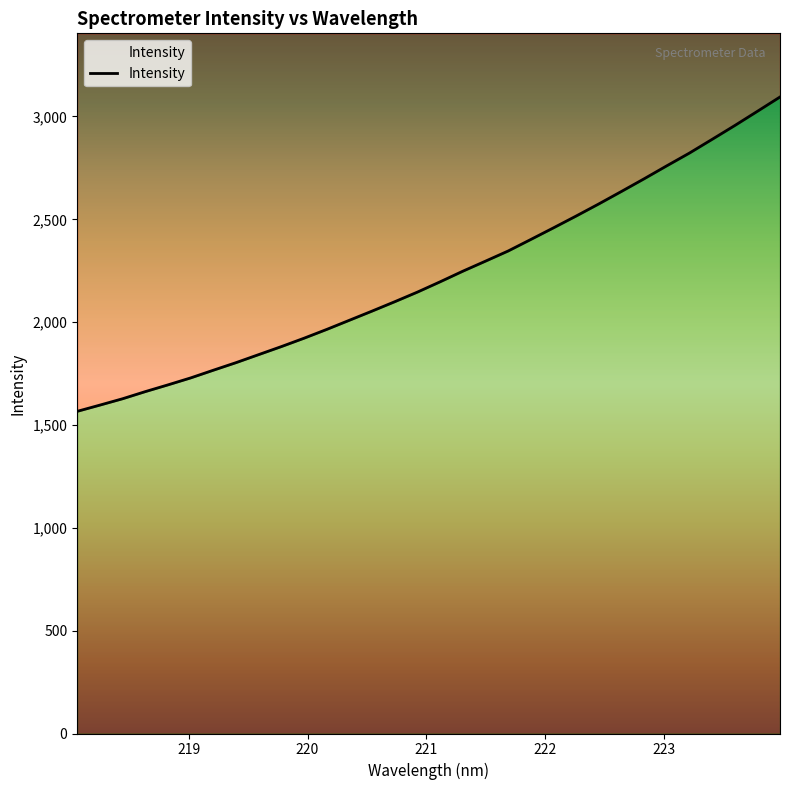

What is the average value?

2227.6